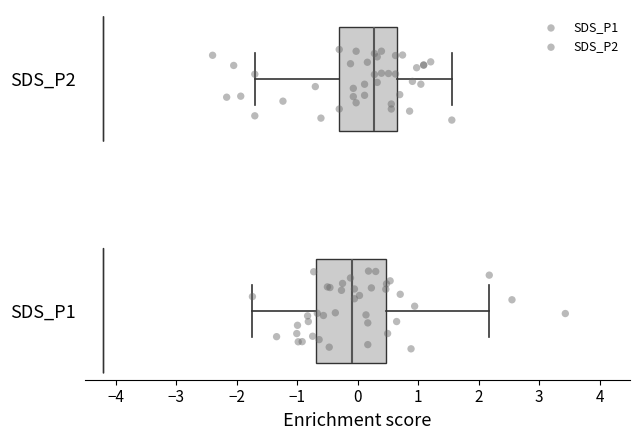

Reading bottom to top, read every box against the x-axis: the position of its median line, the range the box covers, and the ends of its whiskers. The values are not printed on the chart, so give them approximately, as read against the axis.

SDS_P1: median -0.1, box -0.7 to 0.5, whiskers -1.7 to 2.2
SDS_P2: median 0.3, box -0.3 to 0.6, whiskers -1.7 to 1.6